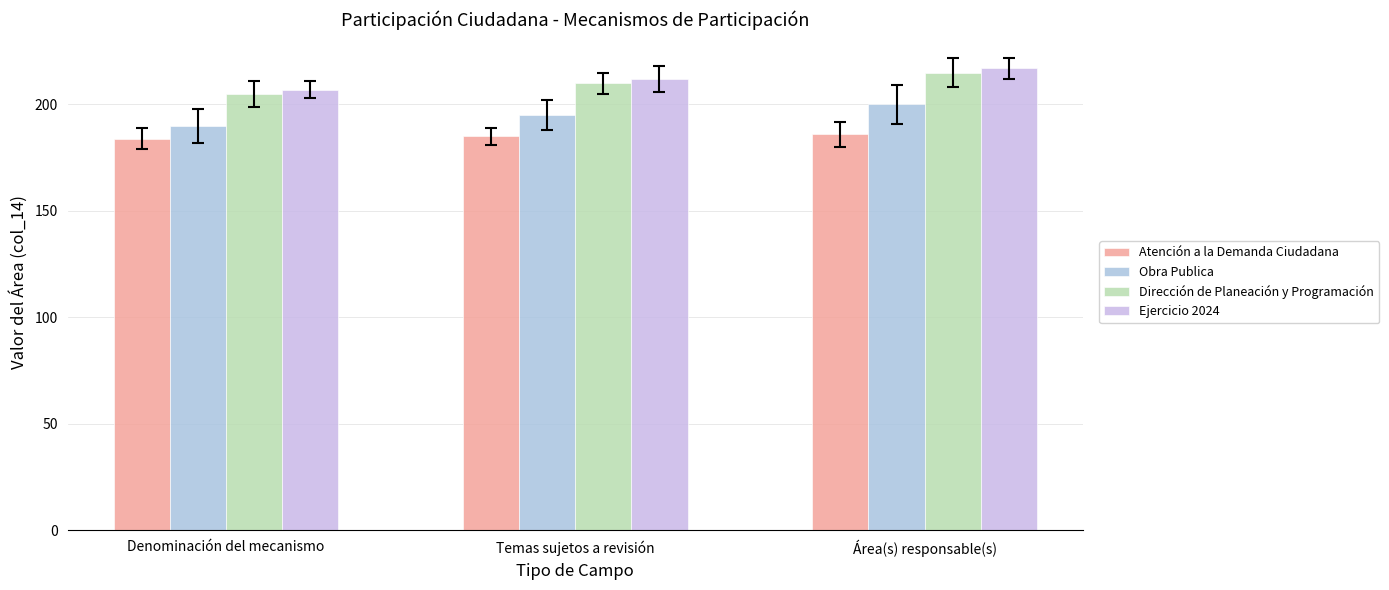

How many data points in Obra Publica are less than 195?

1